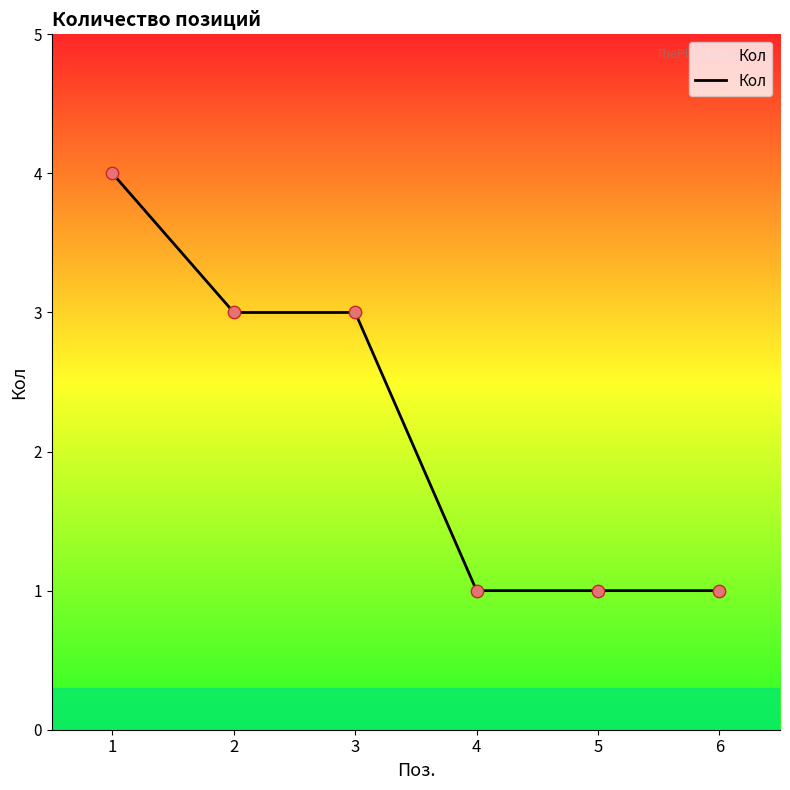

What is the change in value from 2 to 6?

-2